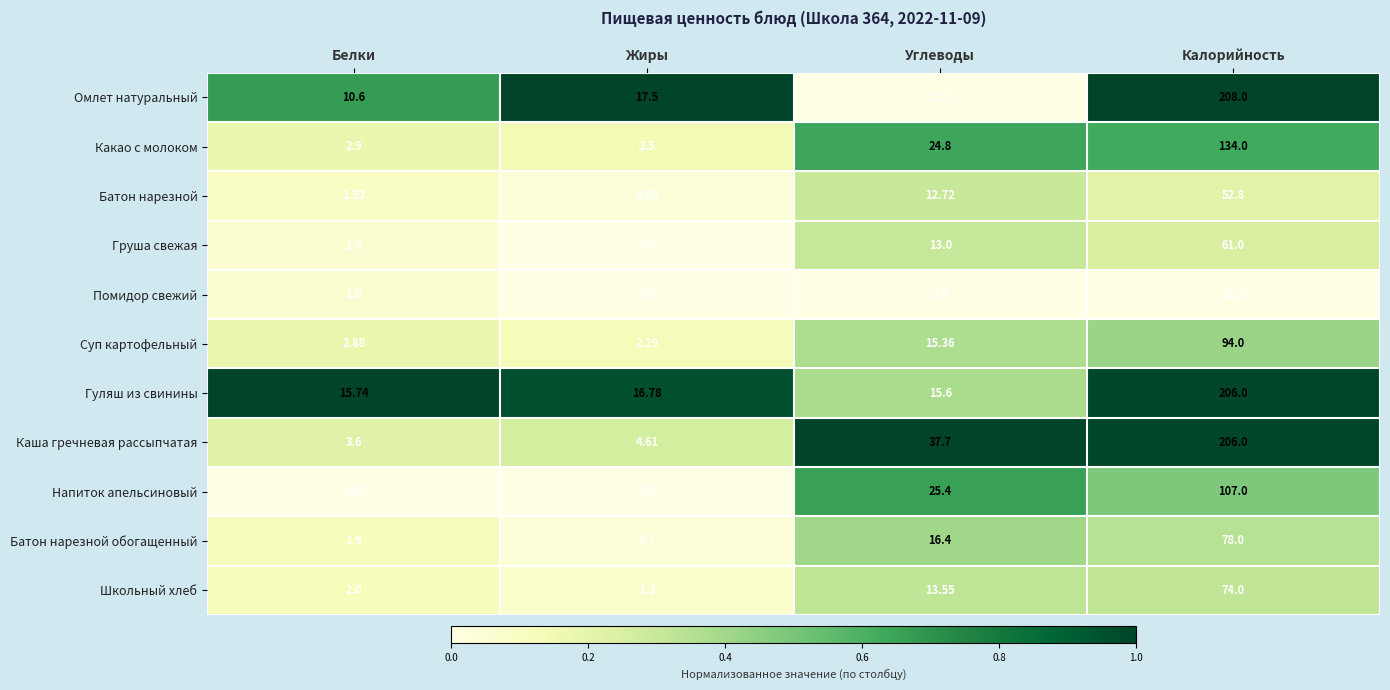

Which series changed the most between Углеводы and Калорийность?

Омлет натуральный